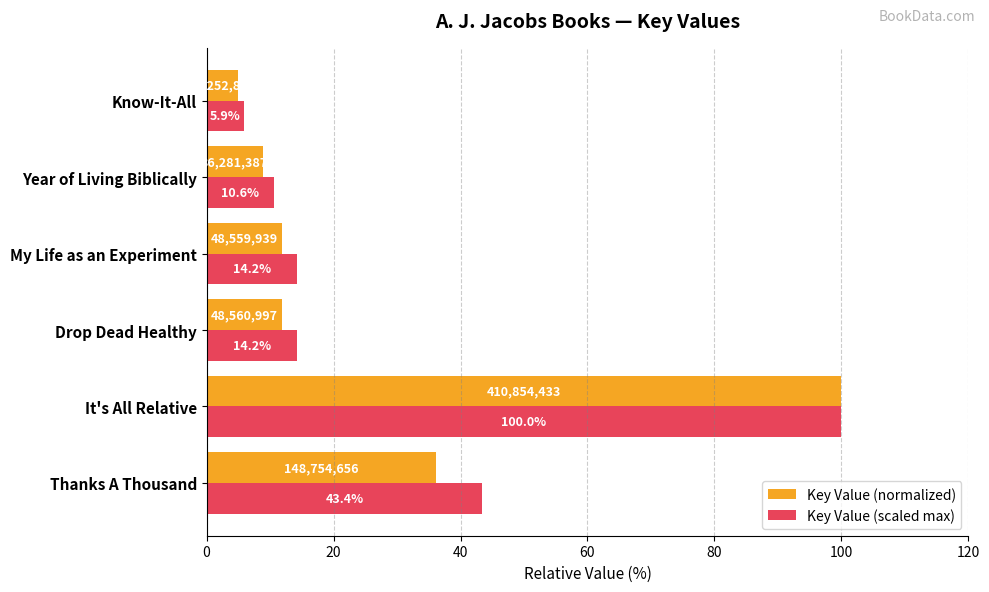

What is the lowest value of the Key Value (scaled max) series?

5.9